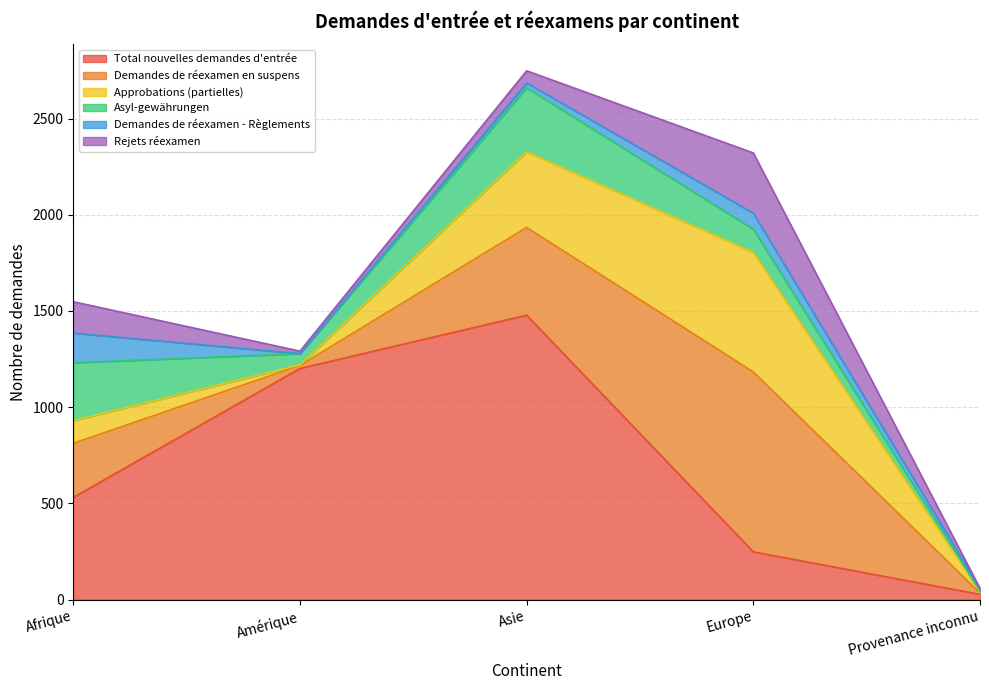

At Provenance inconnu, list the series in order from smallest to largest.

Rejets réexamen, Asyl-gewährungen, Approbations (partielles), Demandes de réexamen en suspens, Demandes de réexamen - Règlements, Total nouvelles demandes d'entrée